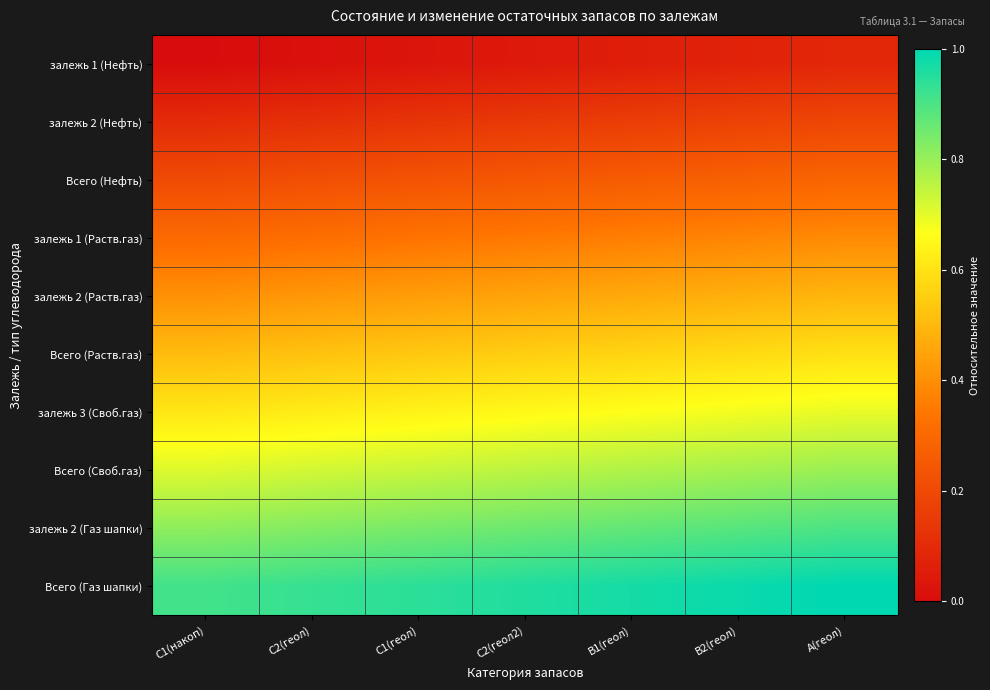

At А(геол), list the series in order from smallest to largest.

залежь 1 (Нефть), залежь 2 (Нефть), Всего (Нефть), залежь 1 (Раств.газ), залежь 2 (Раств.газ), Всего (Раств.газ), залежь 3 (Своб.газ), Всего (Своб.газ), залежь 2 (Газ шапки), Всего (Газ шапки)